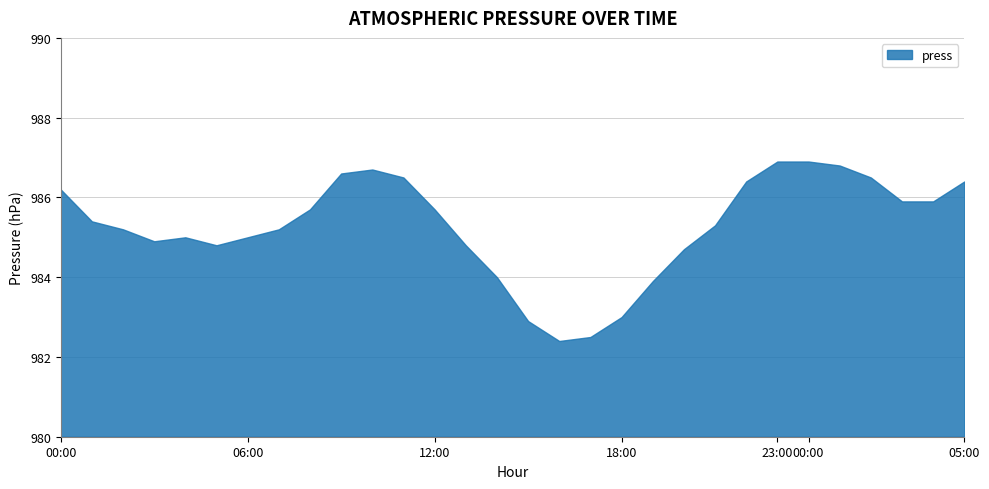

What is the smallest value displayed?

982.4